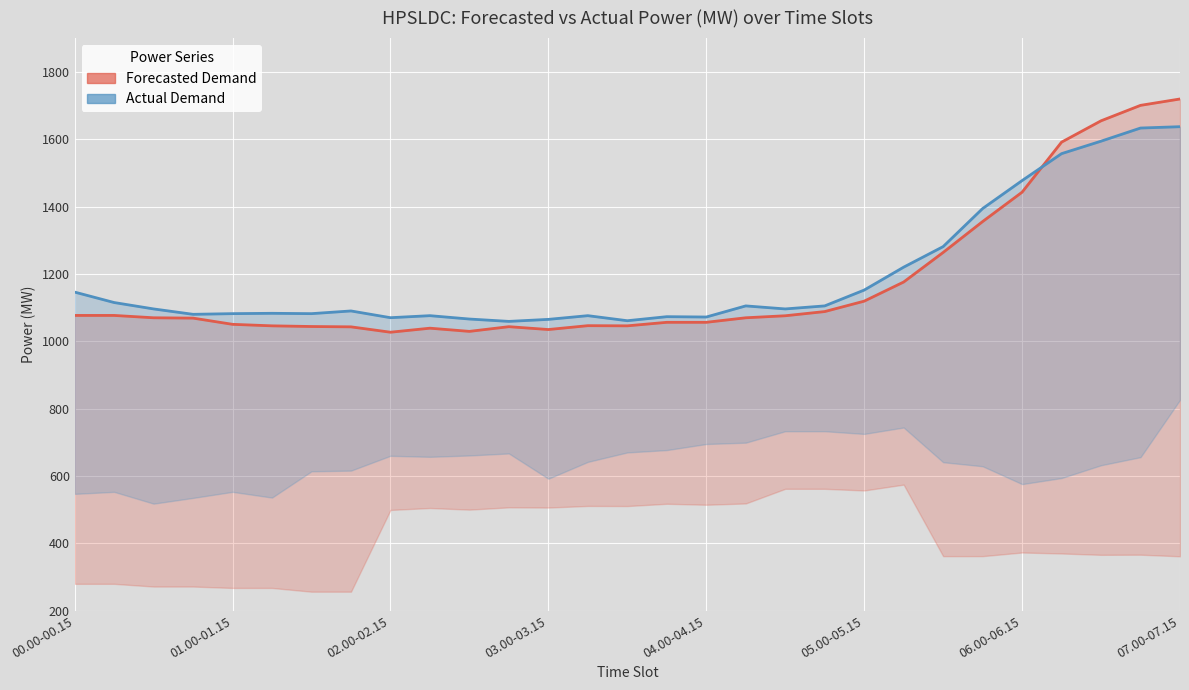

Does the chart display data point markers on the line(s)?

No